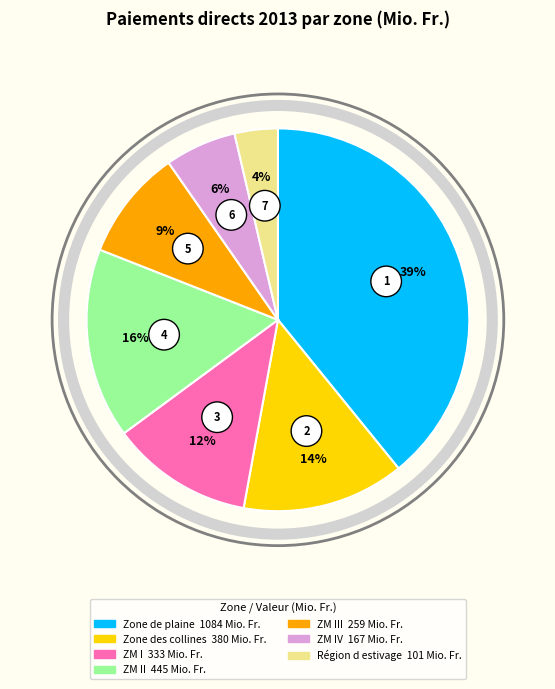

What percentage is the Zone des collines slice, to the nearest percent?

14%